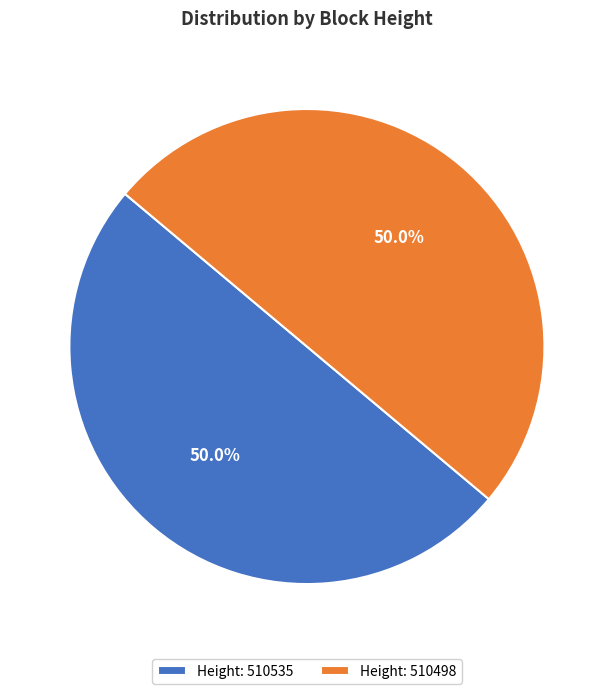

Count the number of slices in the pie.

2